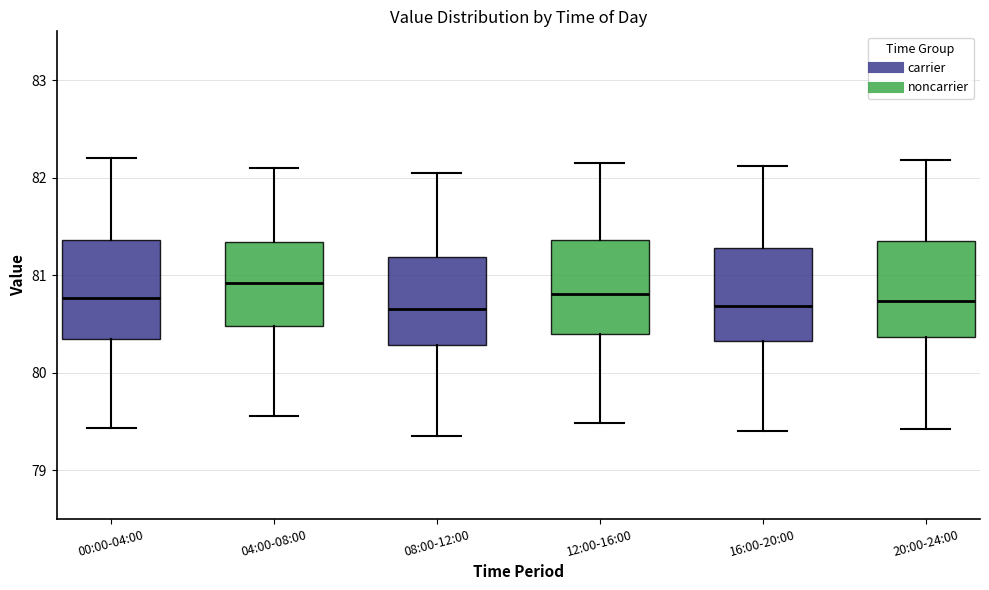

Reading left to right, read every box against the y-axis: the position of its median line, the range the box covers, and the ends of its whiskers. The values are not printed on the chart, so give them approximately, as read against the axis.

00:00-04:00: median 80.8, box 80.3 to 81.4, whiskers 79.4 to 82.2
04:00-08:00: median 80.9, box 80.5 to 81.3, whiskers 79.6 to 82.1
08:00-12:00: median 80.7, box 80.3 to 81.2, whiskers 79.4 to 82.1
12:00-16:00: median 80.8, box 80.4 to 81.4, whiskers 79.5 to 82.2
16:00-20:00: median 80.7, box 80.3 to 81.3, whiskers 79.4 to 82.1
20:00-24:00: median 80.7, box 80.4 to 81.4, whiskers 79.4 to 82.2